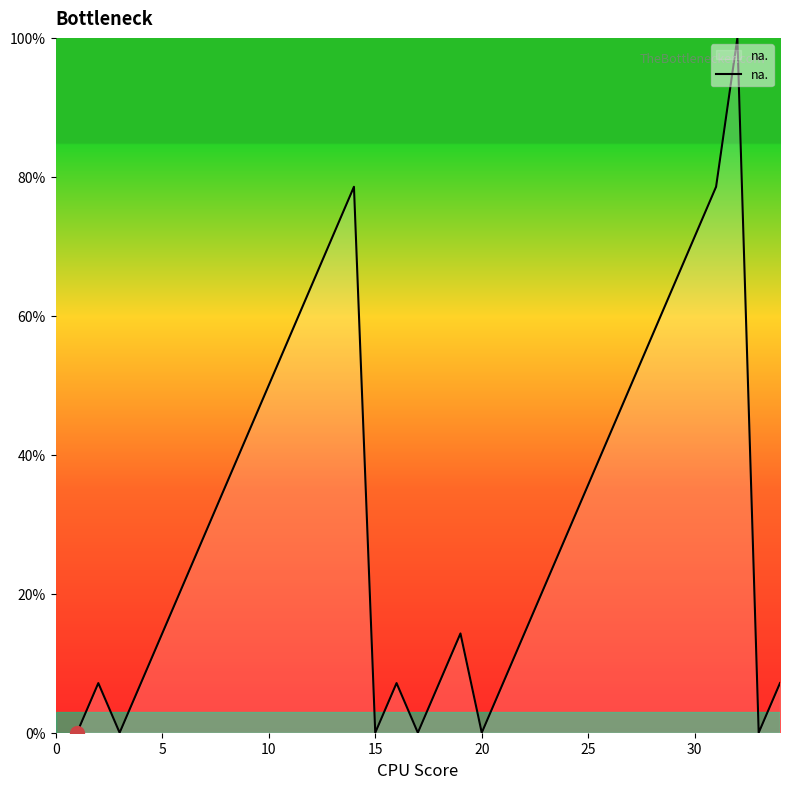

What is the maximum value shown in the chart?

100.0